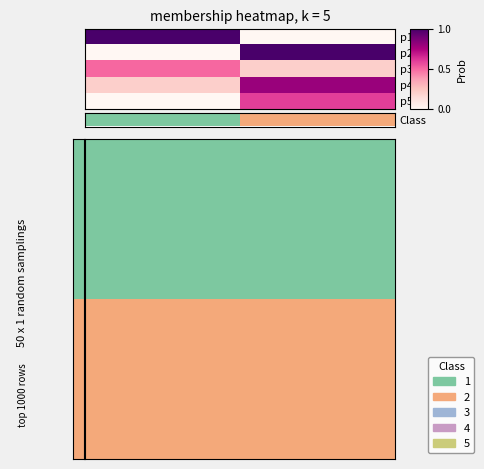

What is the sum of all p5 values?

0.6